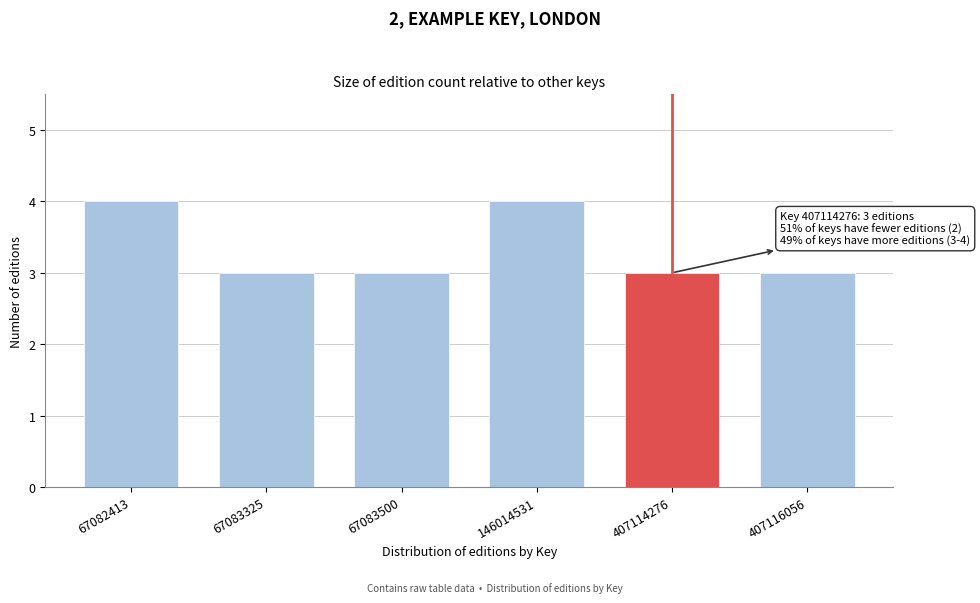

Reading left to right, extract all data points from this chart.

67082413=4	67083325=3	67083500=3	146014531=4	407114276=3	407116056=3